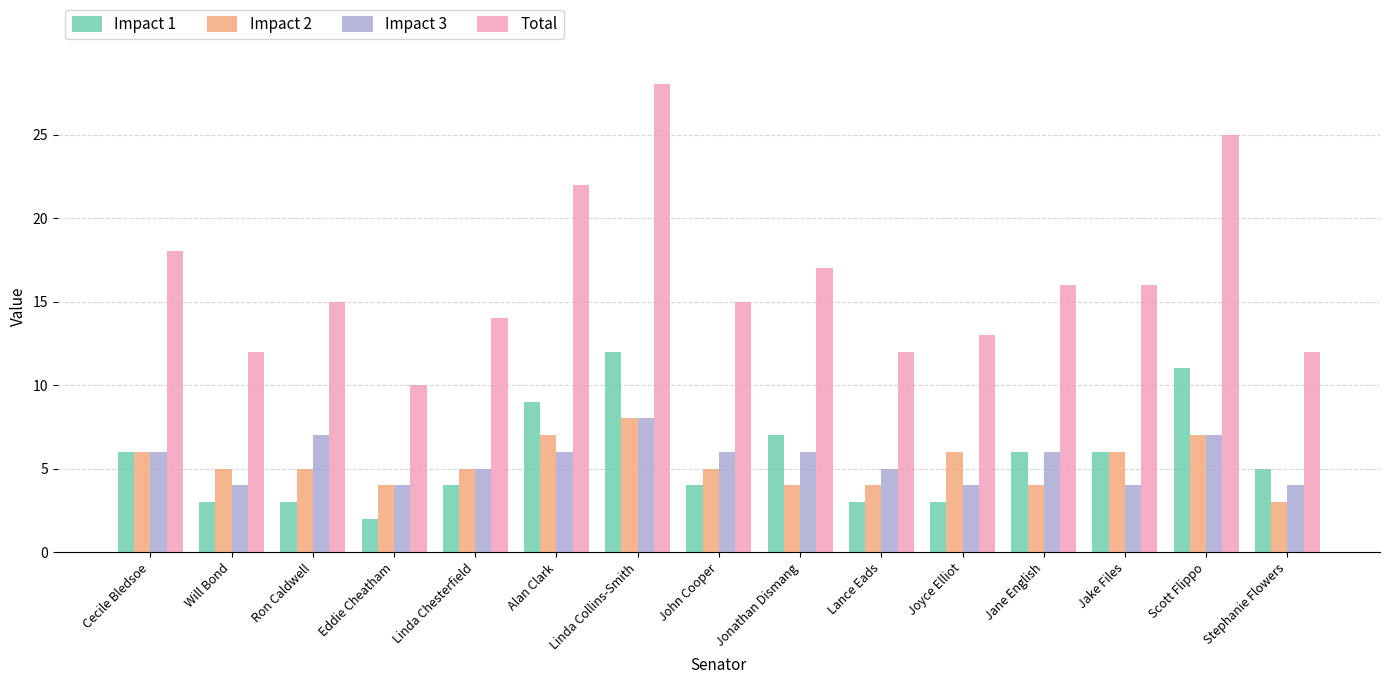

Reading left to right, extract all data points from this chart.

Impact 1: 6	3	3	2	4	9	12	4	7	3	3	6	6	11	5
Impact 2: 6	5	5	4	5	7	8	5	4	4	6	4	6	7	3
Impact 3: 6	4	7	4	5	6	8	6	6	5	4	6	4	7	4
Total: 18	12	15	10	14	22	28	15	17	12	13	16	16	25	12